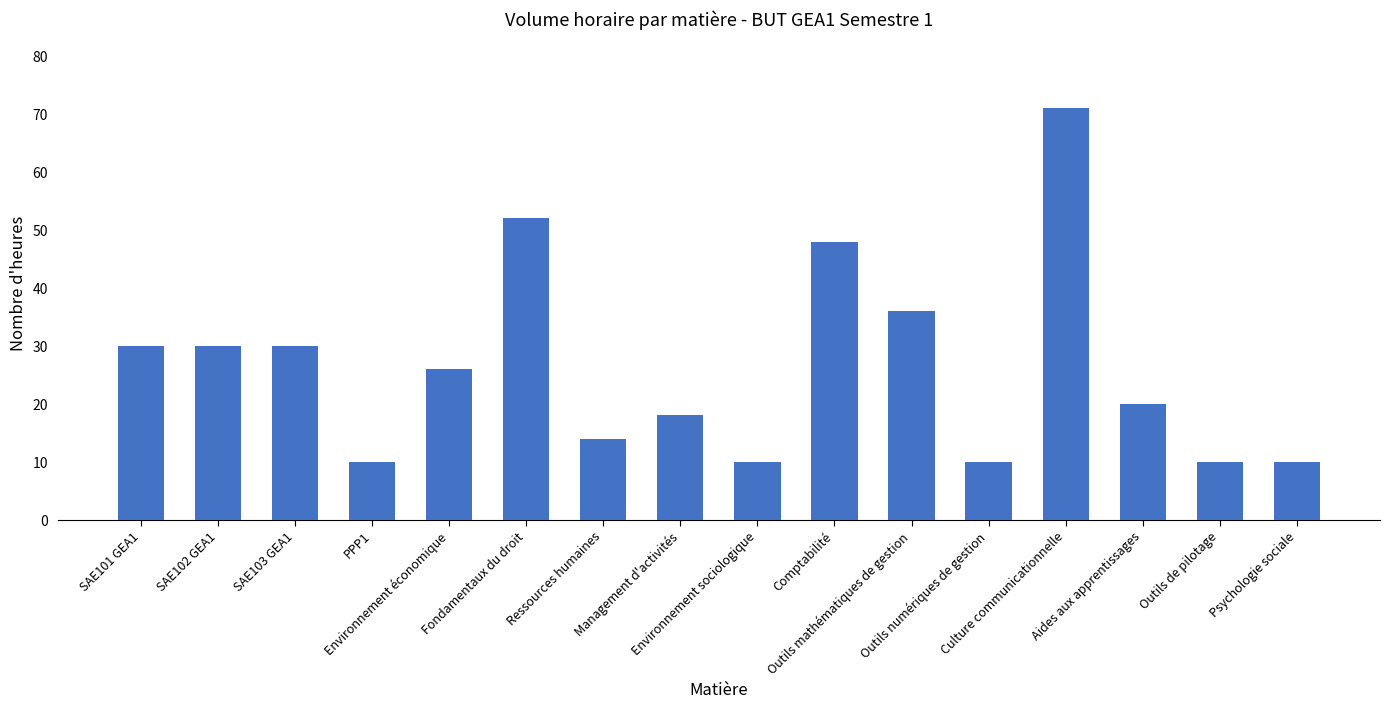

What is the difference between the maximum and minimum values?

61